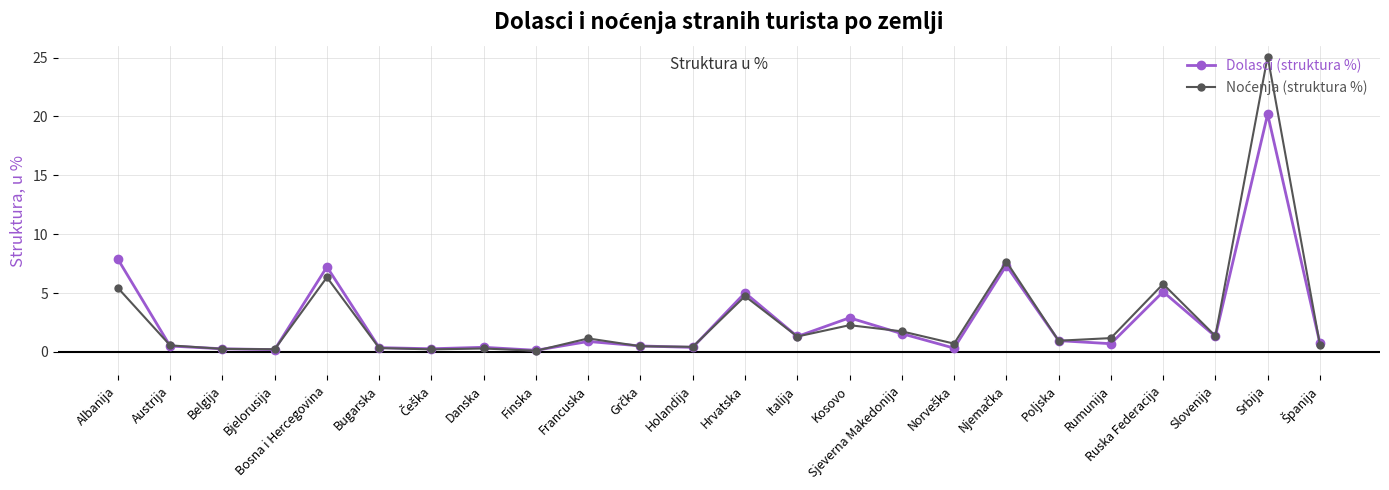

The value of Dolasci (struktura %) at Poljska is 1.0. True or false?

True